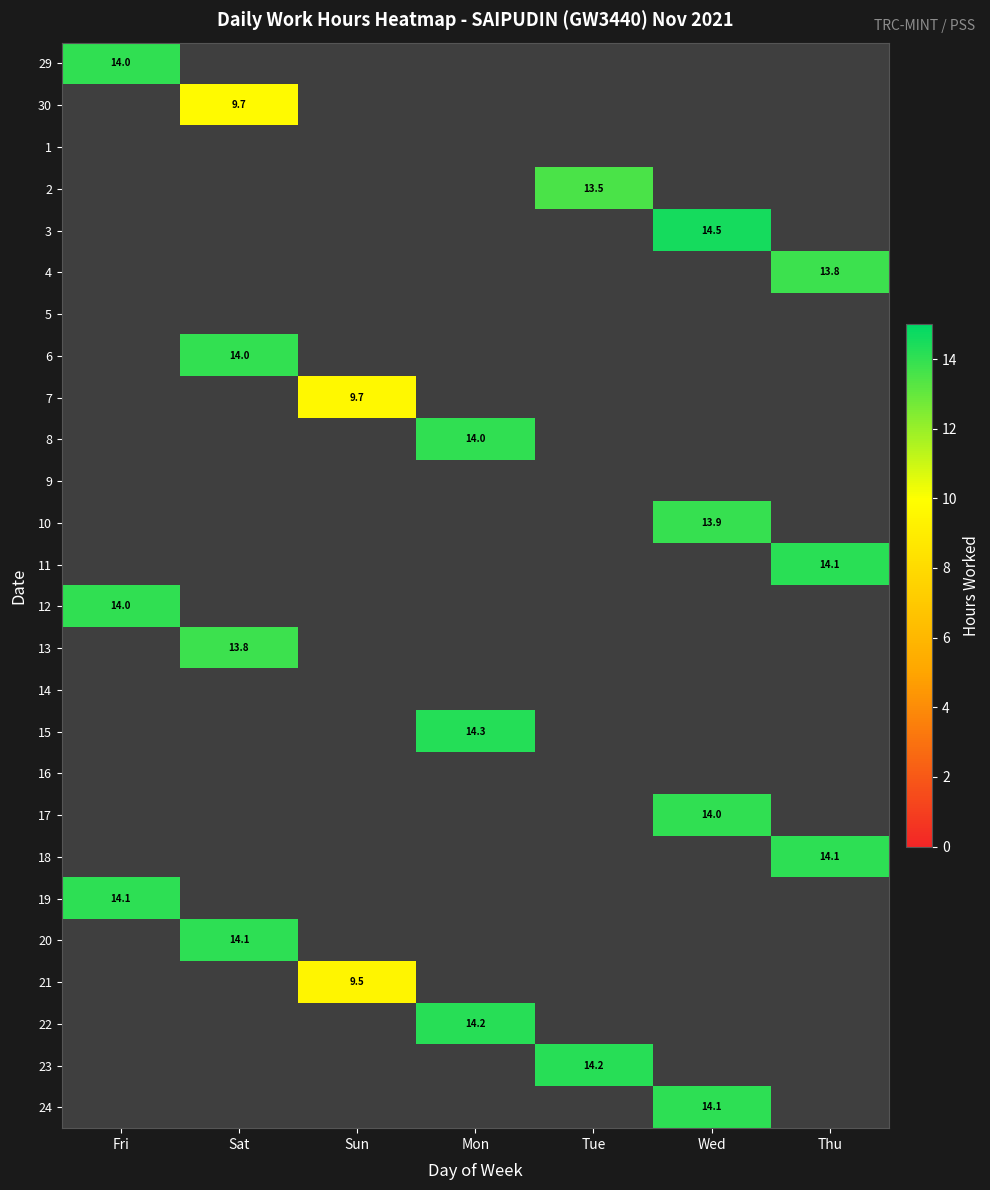

What is the maximum value shown in the chart?

14.5